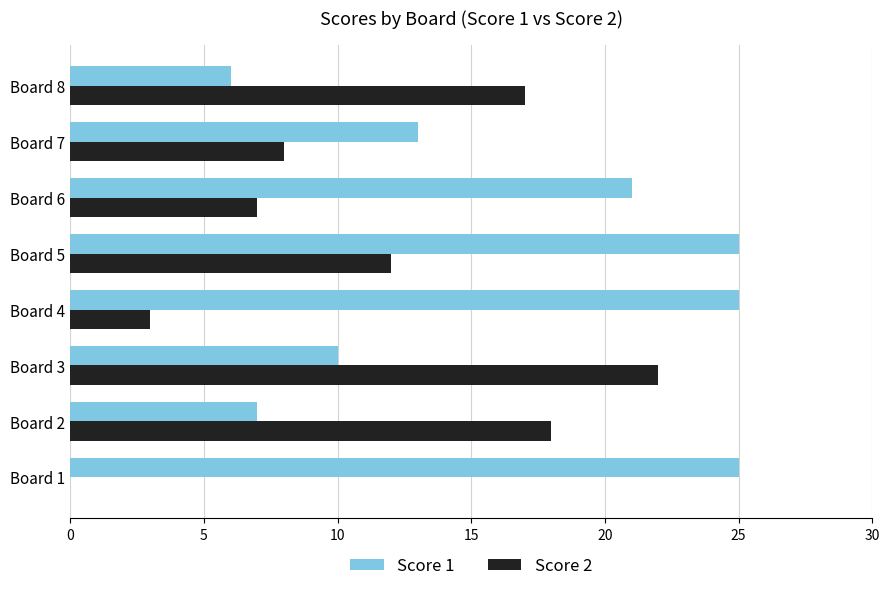

What is the sum of all Score 1 values?

132